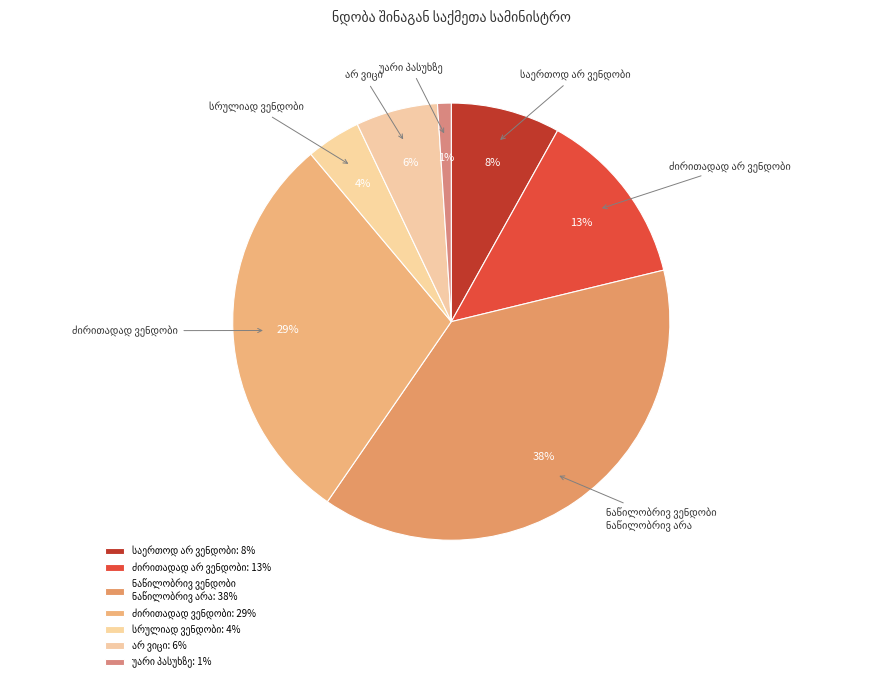

Which has a higher value, ნაწილობრივ ვენდობი
ნაწილობრივ არა or ძირითადად ვენდობი?

ნაწილობრივ ვენდობი
ნაწილობრივ არა